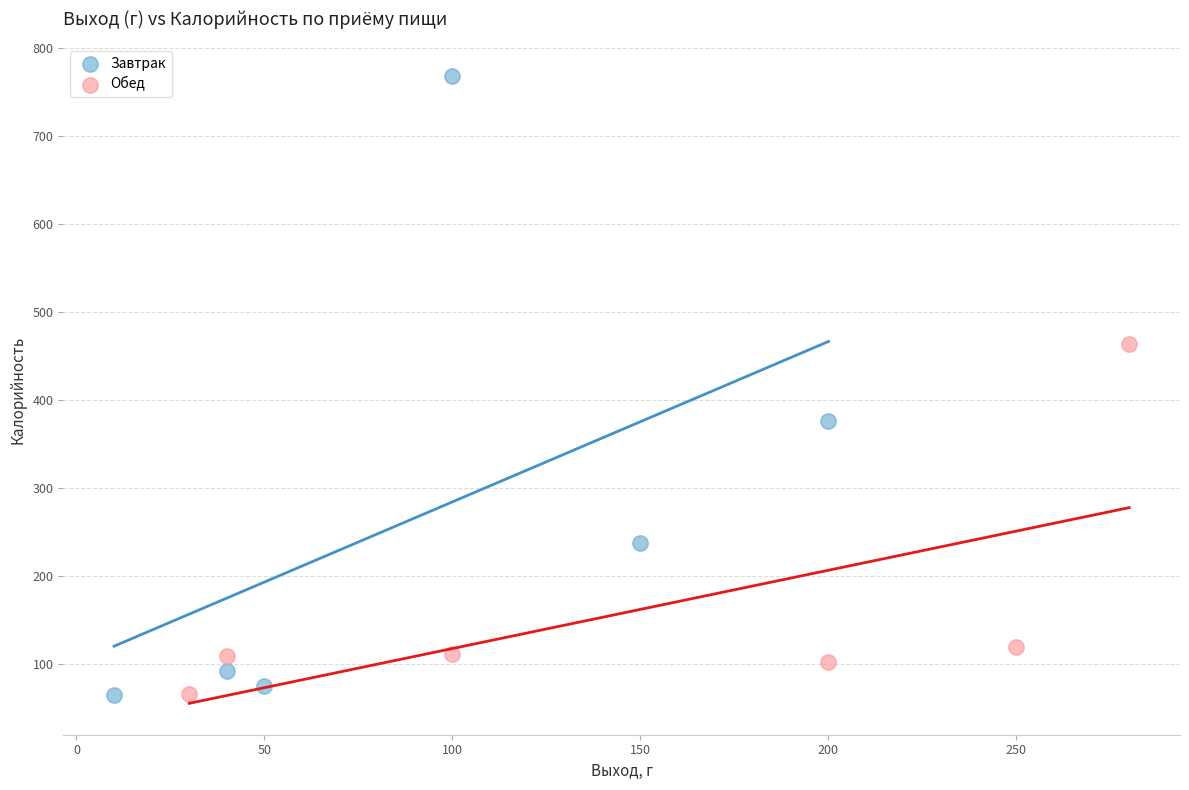

Which series has the widest spread of Y values?

Завтрак